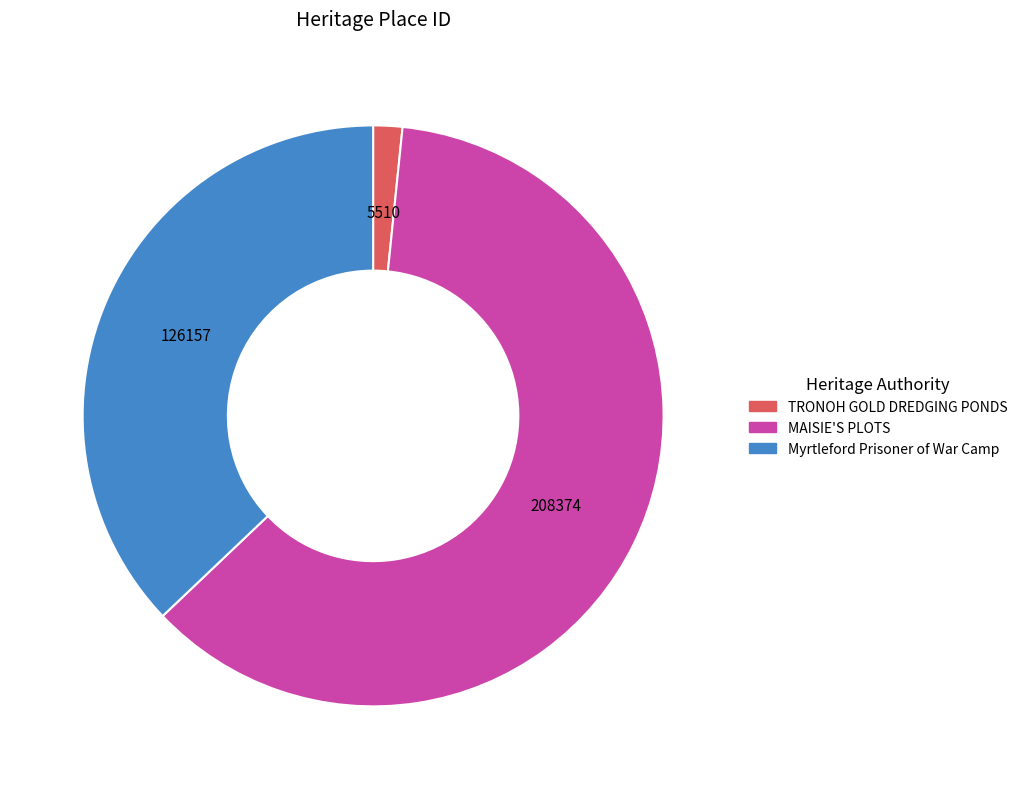

Between TRONOH GOLD DREDGING PONDS and Myrtleford Prisoner of War Camp, which is larger?

Myrtleford Prisoner of War Camp